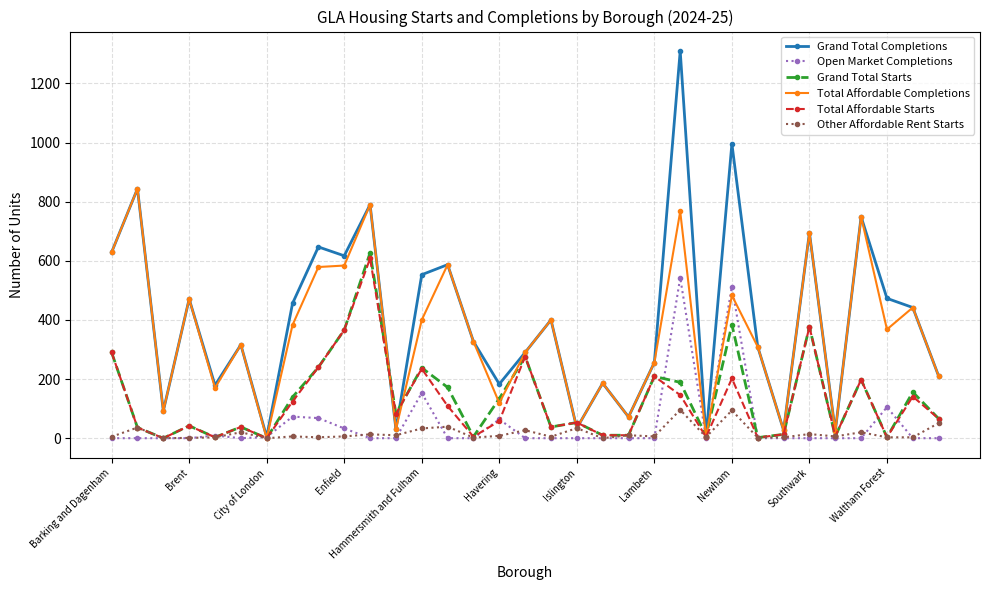

What is the sum of all Total Affordable Completions values?

11636